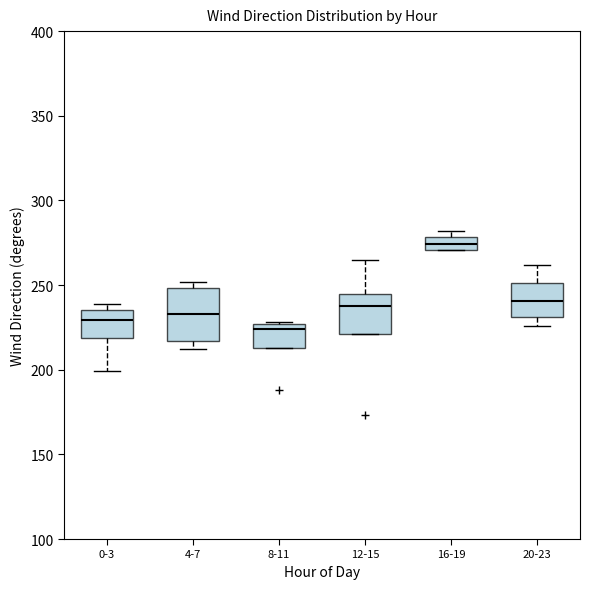

Which box is the tallest, from its lower edge to its upper edge?

4-7